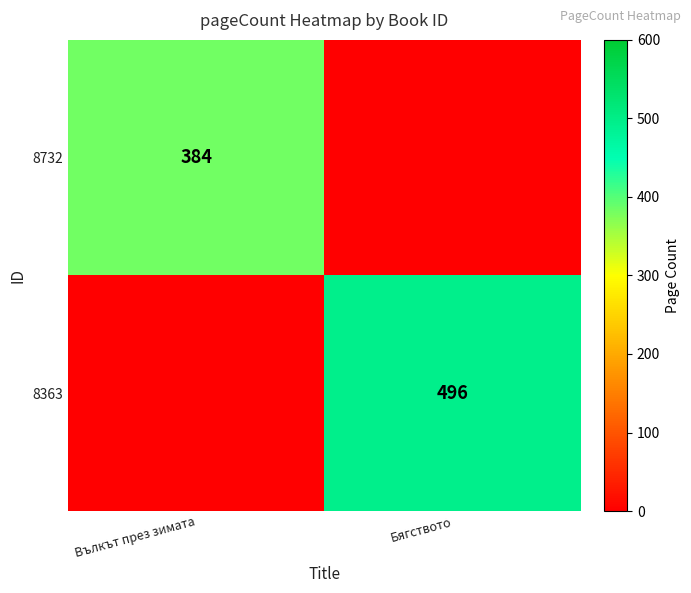

The 8732 series shows 650 at Вълкът през зимата. True or false?

False